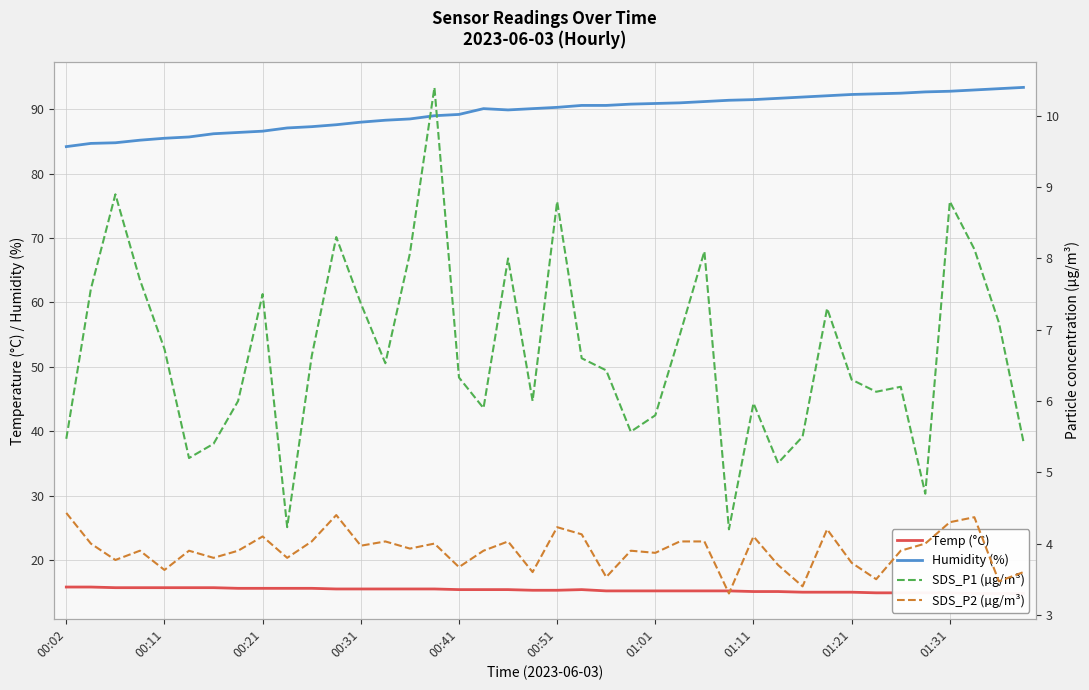

What is the maximum value for Humidity (%)?

93.4